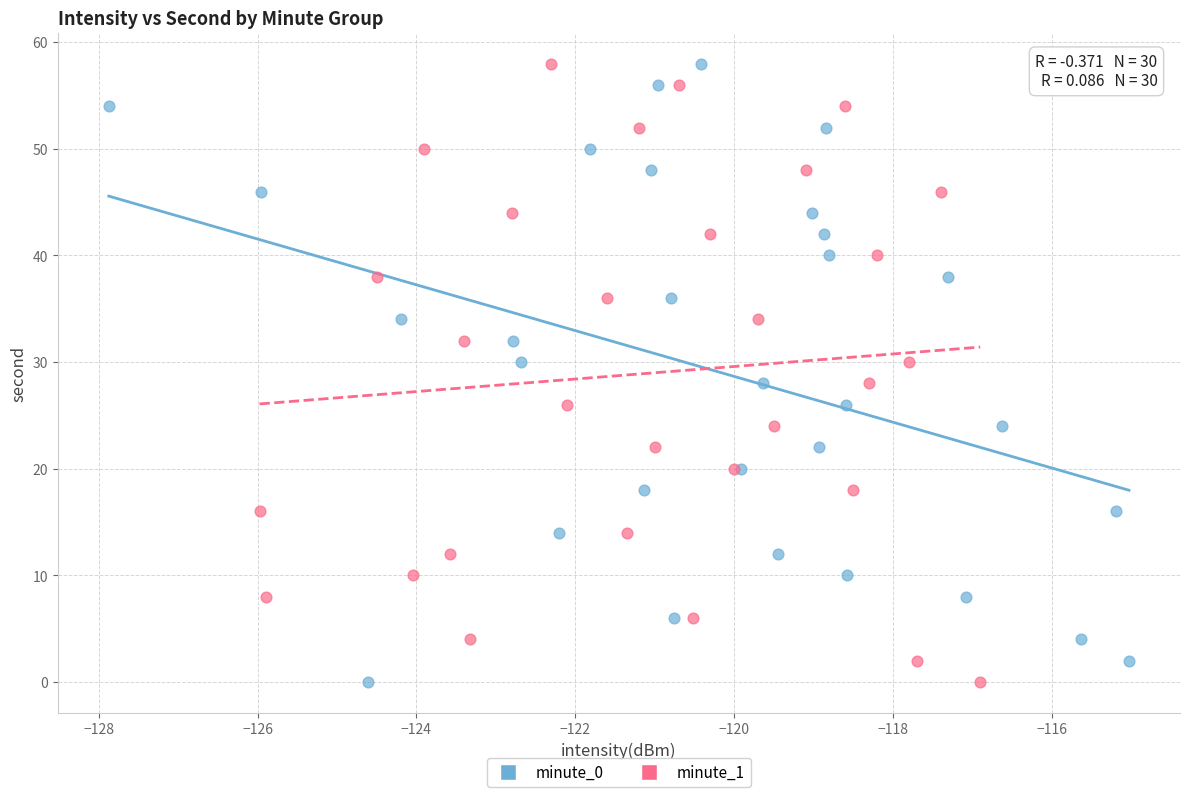

What are all the series names shown in the legend?

minute_0, minute_1